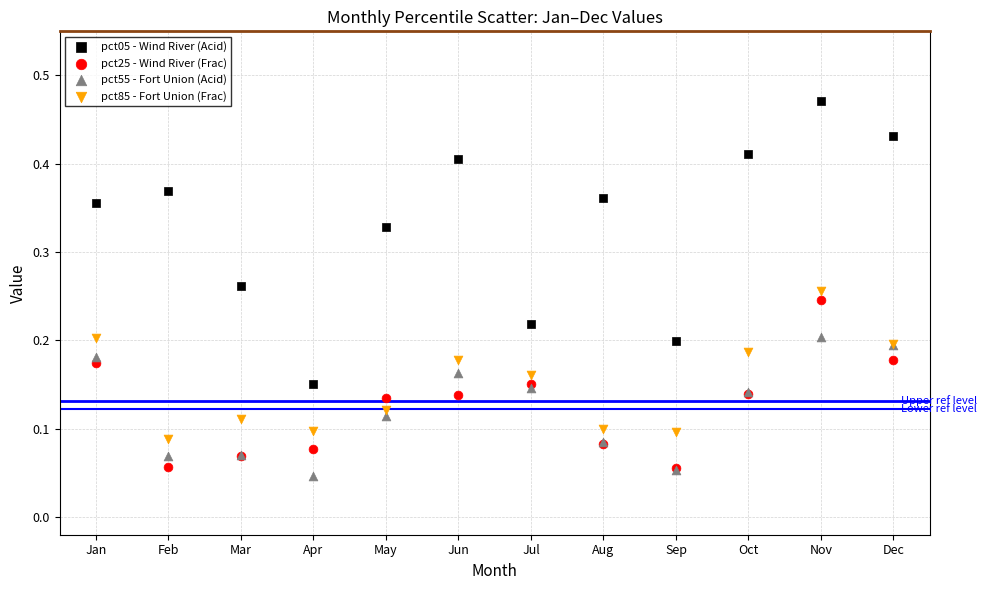

Which series reaches the minimum Y coordinate?

pct55 - Fort Union (Acid)